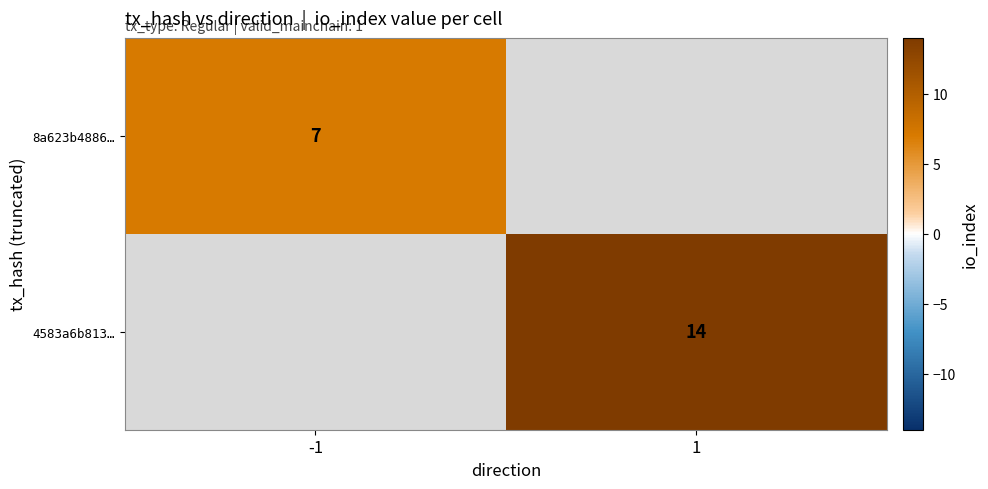

True or false: 4583a6b813… has a value of 14 at 1.

True